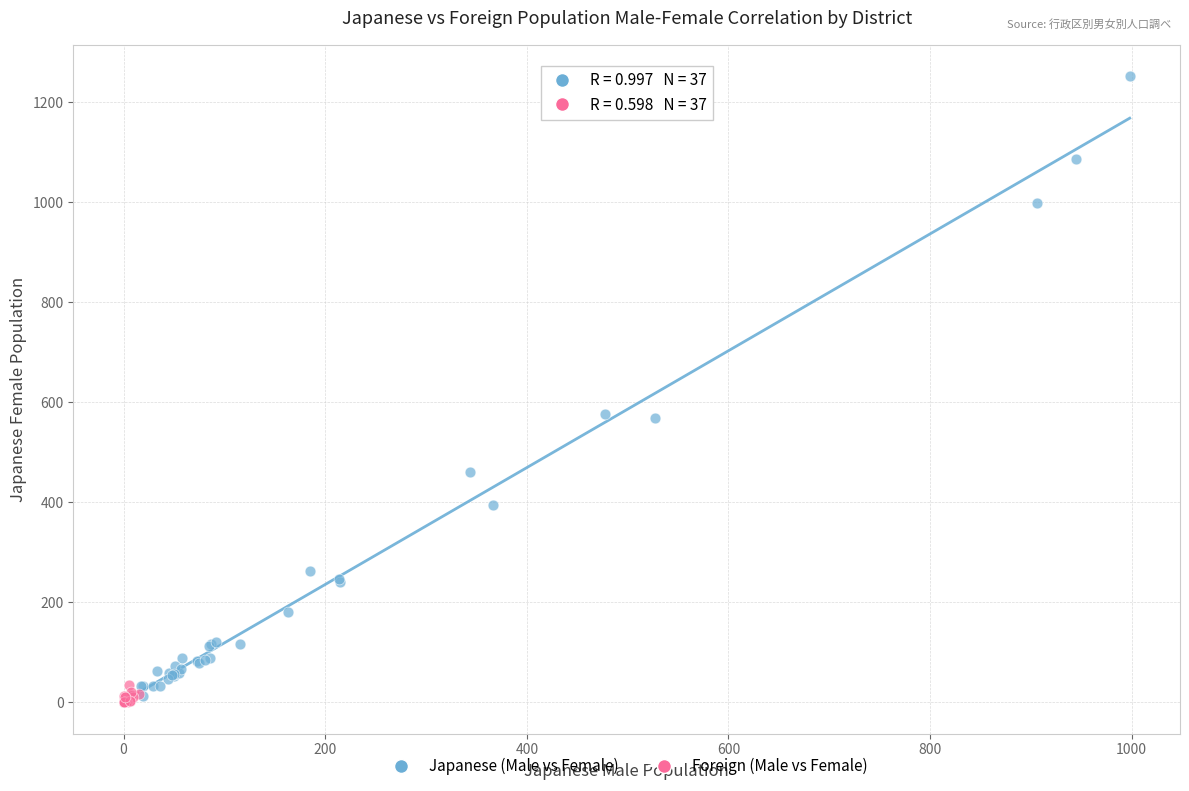

Which series has the widest spread of Y values?

Japanese (Male vs Female)